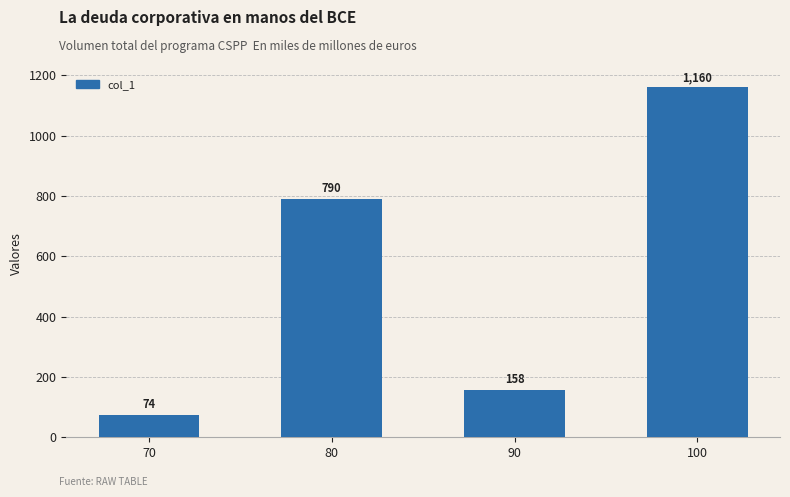

Reading left to right, extract all data points from this chart.

74	790	158	1160